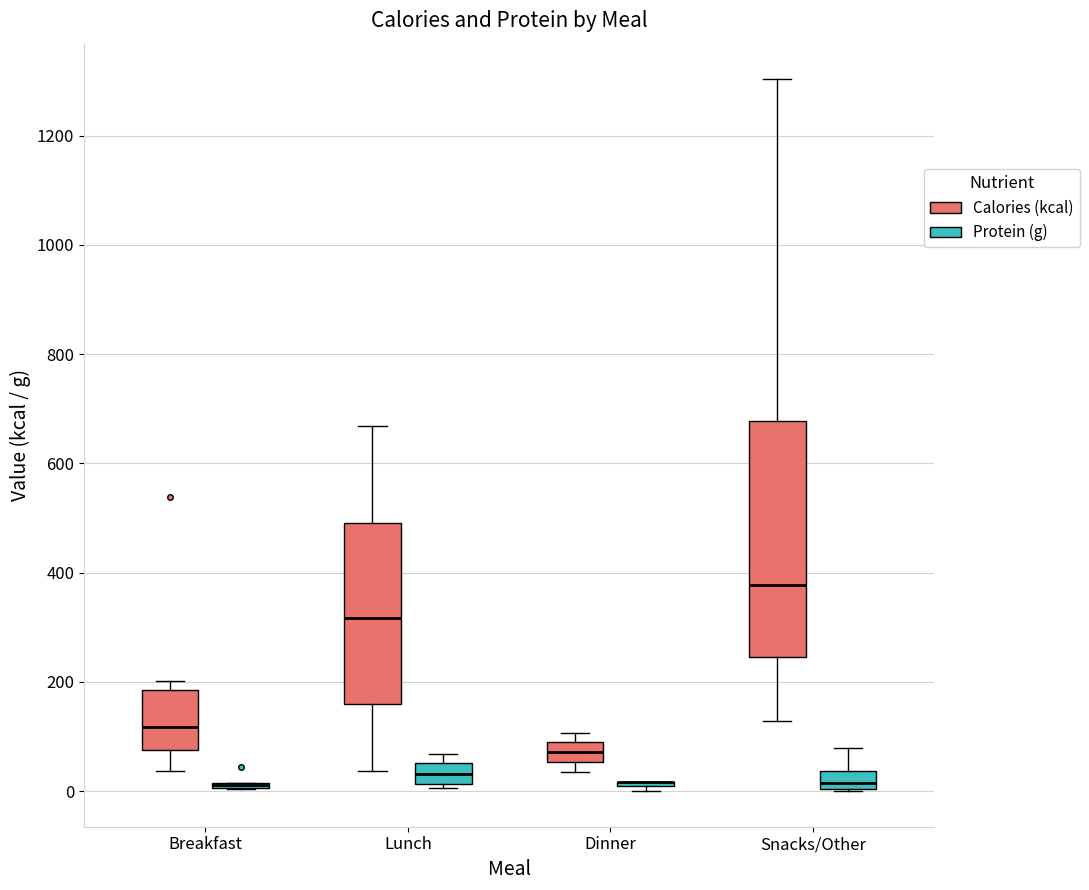

Comparing the boxes themselves (not the whiskers), which one is the tallest?

Snacks/Other (Calories (kcal))